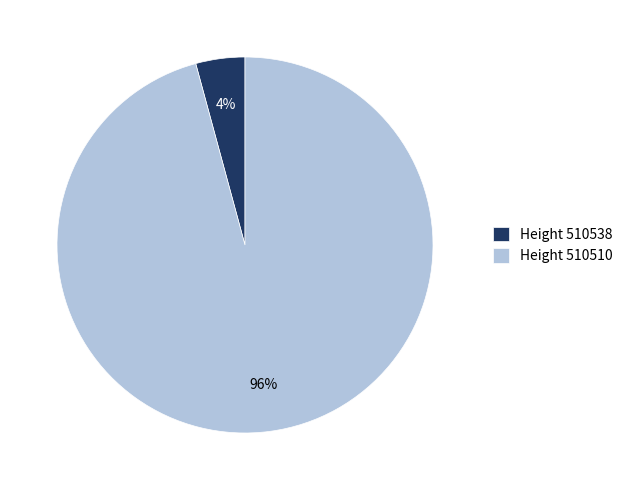

Do Height 510538 and Height 510510 together represent more than half of the pie?

Yes